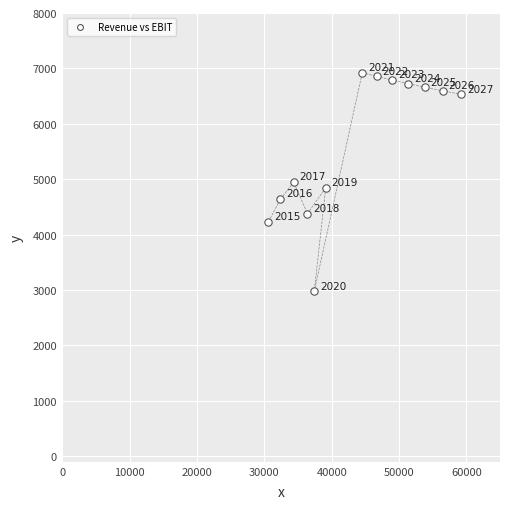

What is the range of Y values (max minus min)?

3947.0